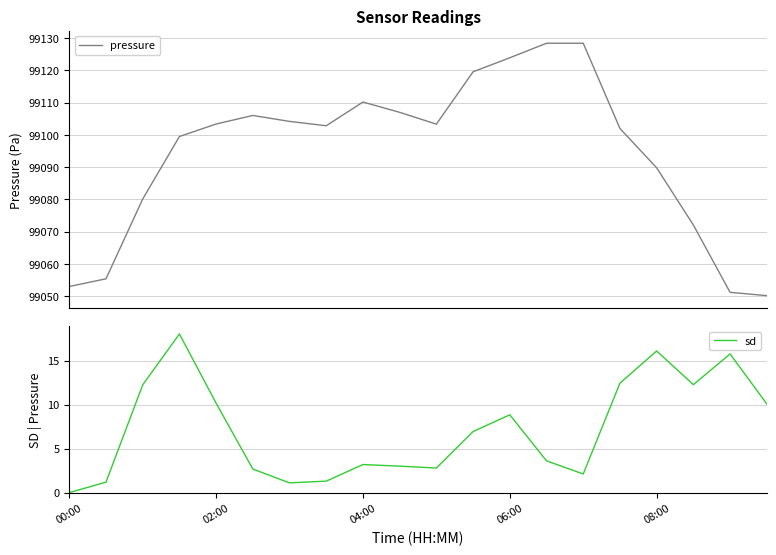

Reading right to left, what are all the values shown in this chart?

pressure: 99050.2	99051.2	99072.1	99089.8	99102.0	99128.4	99128.4	99123.9	99119.6	99103.3	99107.0	99110.2	99102.8	99104.2	99106.0	99103.4	99099.5	99080.1	99055.4	99053.0
sd: 10.1	15.8	12.3	16.1	12.4	2.1	3.6	8.9	6.9	2.8	3.0	3.2	1.3	1.1	2.7	10.2	18.0	12.3	1.2	0.0